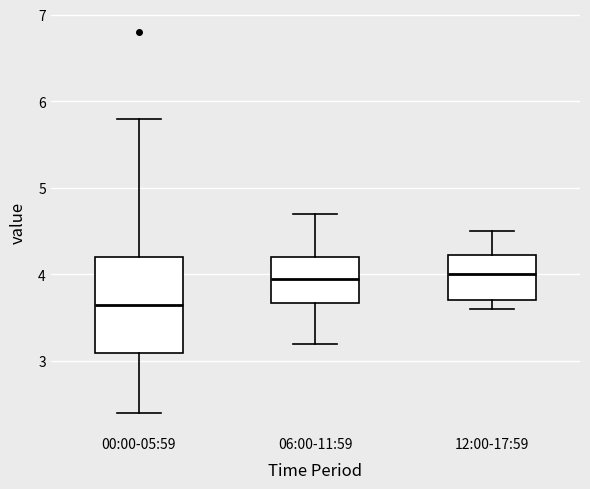

Reading left to right, transcribe this box plot: for each box, give where its median line is, the range the box spans, and where its two whiskers end, as read against the y-axis. The values are not printed on the chart, so give them approximately, as read against the axis.

00:00-05:59: median 3.7, box 3.1 to 4.2, whiskers 2.4 to 5.8
06:00-11:59: median 4.0, box 3.7 to 4.2, whiskers 3.2 to 4.7
12:00-17:59: median 4.0, box 3.7 to 4.2, whiskers 3.6 to 4.5